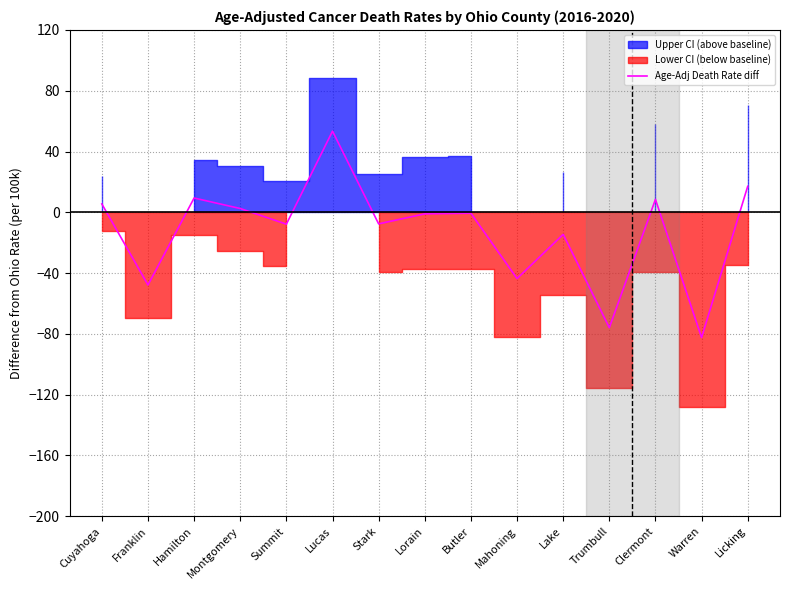

Rank the categories by value from highest to lowest.

Lucas, Licking, Hamilton, Clermont, Cuyahoga, Montgomery, Butler, Lorain, Stark, Summit, Lake, Mahoning, Franklin, Trumbull, Warren